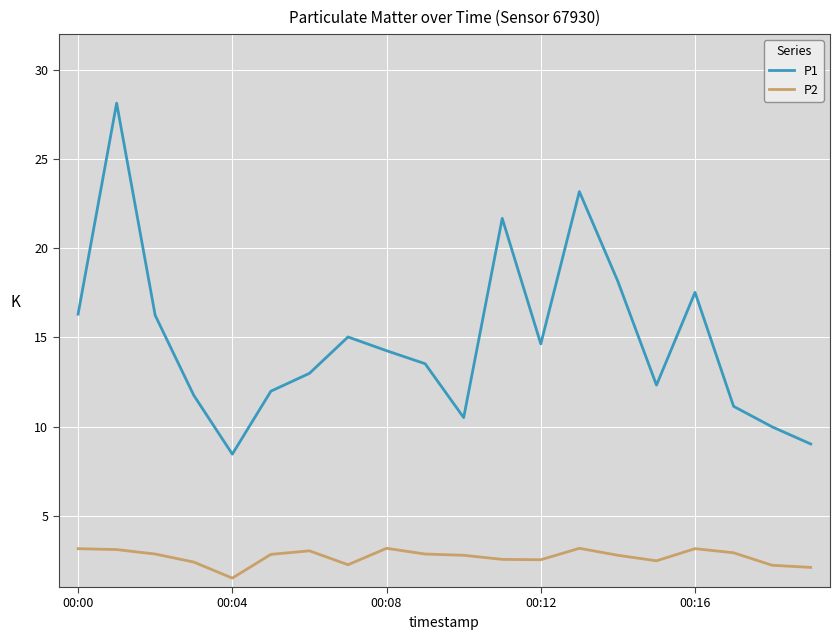

How many values in the P1 series exceed 14?

10